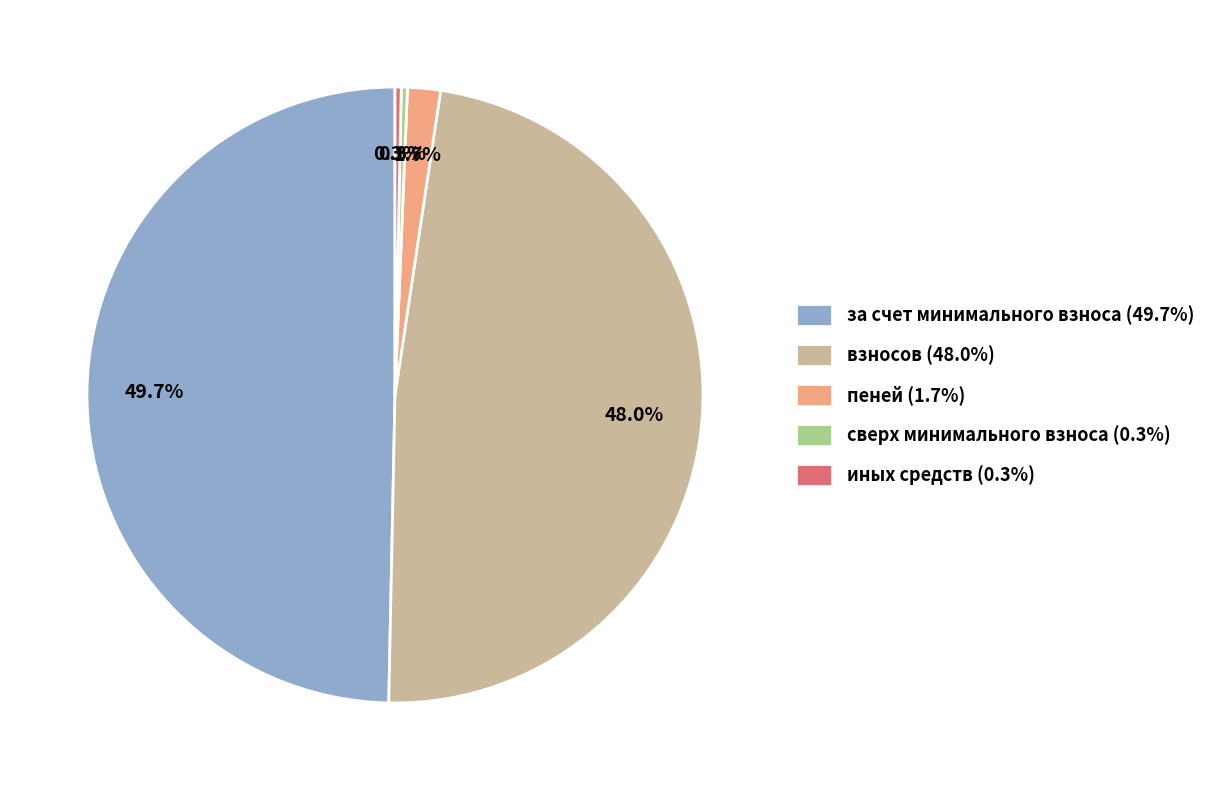

To the nearest percent, what is the average slice percentage?

20%